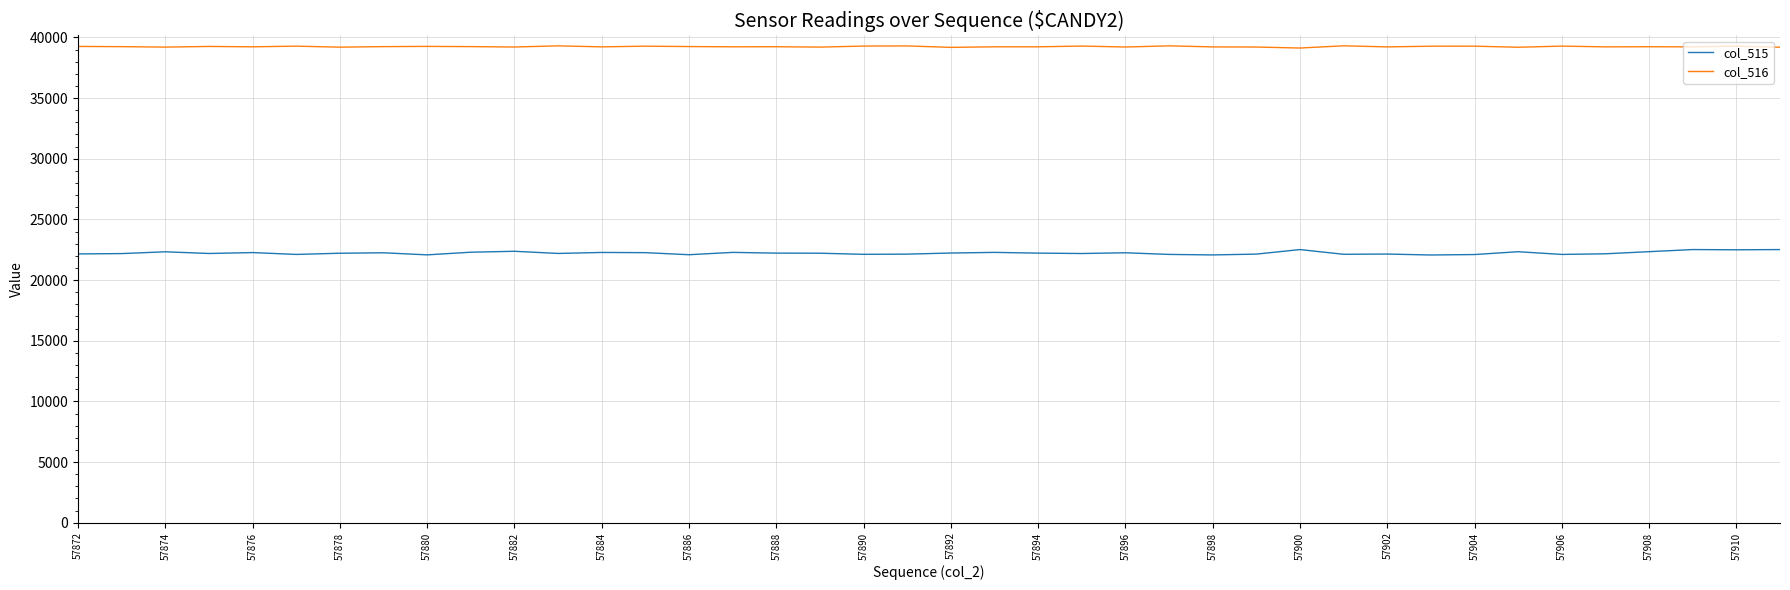

Which series has the largest total across all categories?

col_516